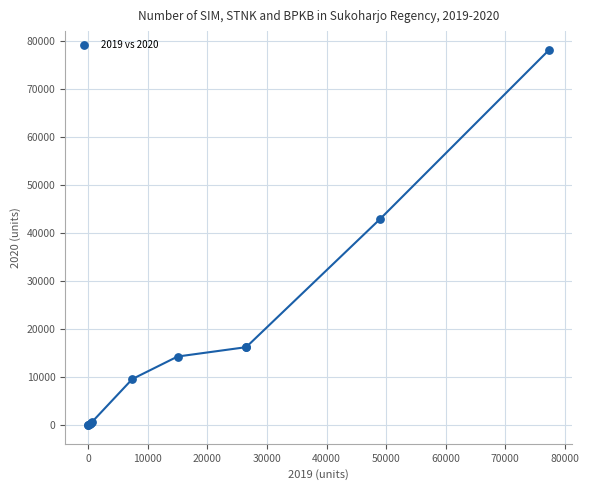

What Y value in the scatter plot is closest to 39084?

42883